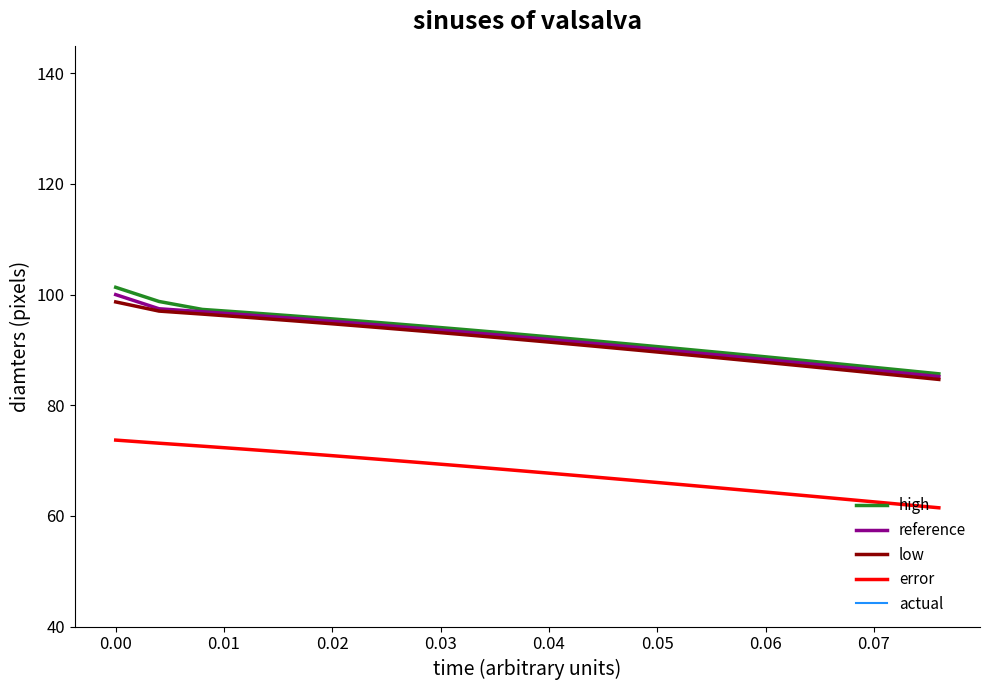

What is the highest value of the error series?

73.7